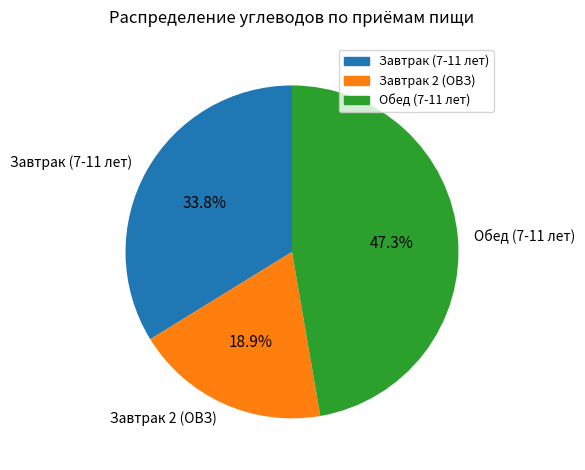

Which slice is the smallest?

Завтрак 2 (ОВЗ)